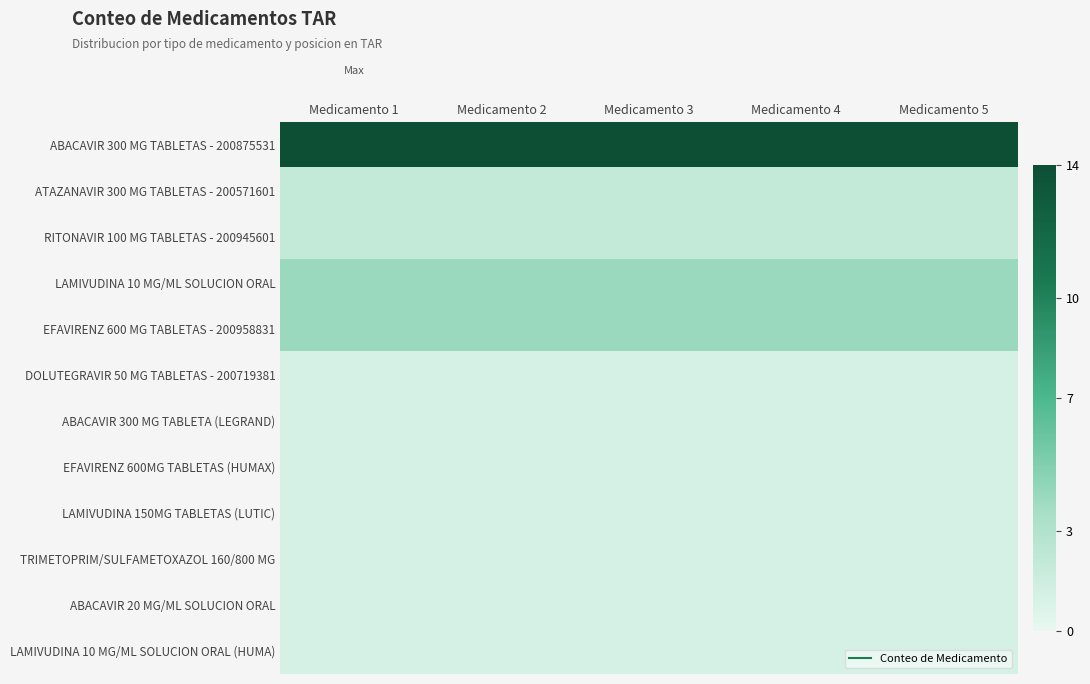

What is the spread (max minus min) of values at Medicamento 4?

13